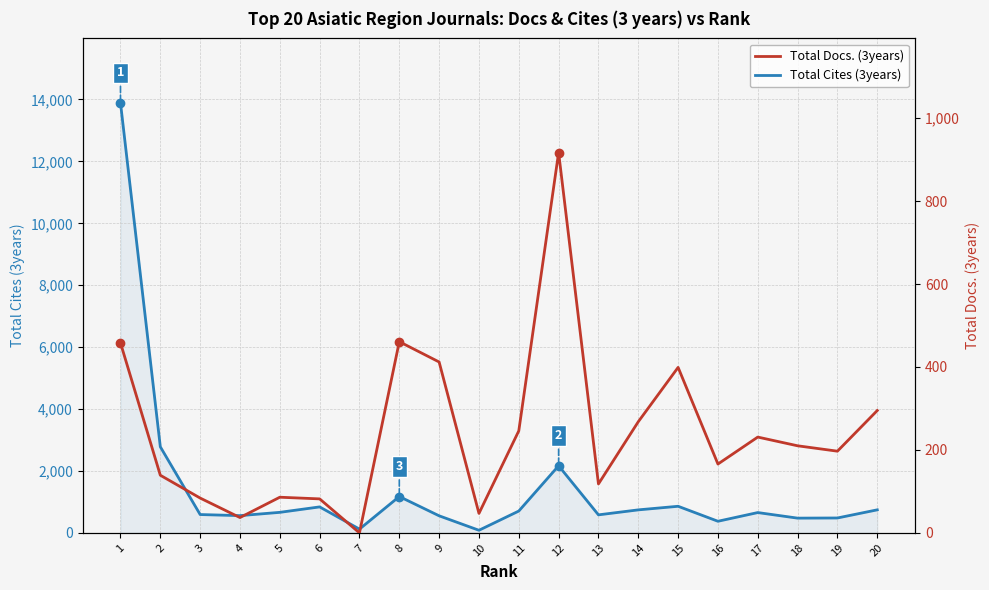

What is the value of the Total Docs. (3years) point at the 18th from the left?

210